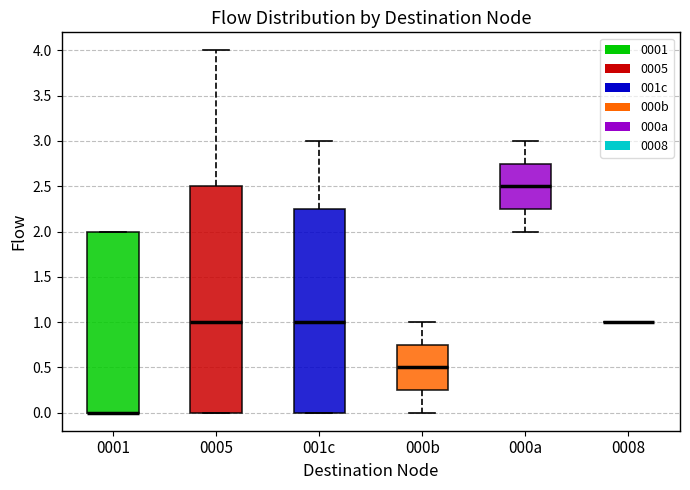

Where does the median line of the box for 000b sit on the y-axis? The values are not printed on the chart, so give them approximately, as read against the axis.

0.50